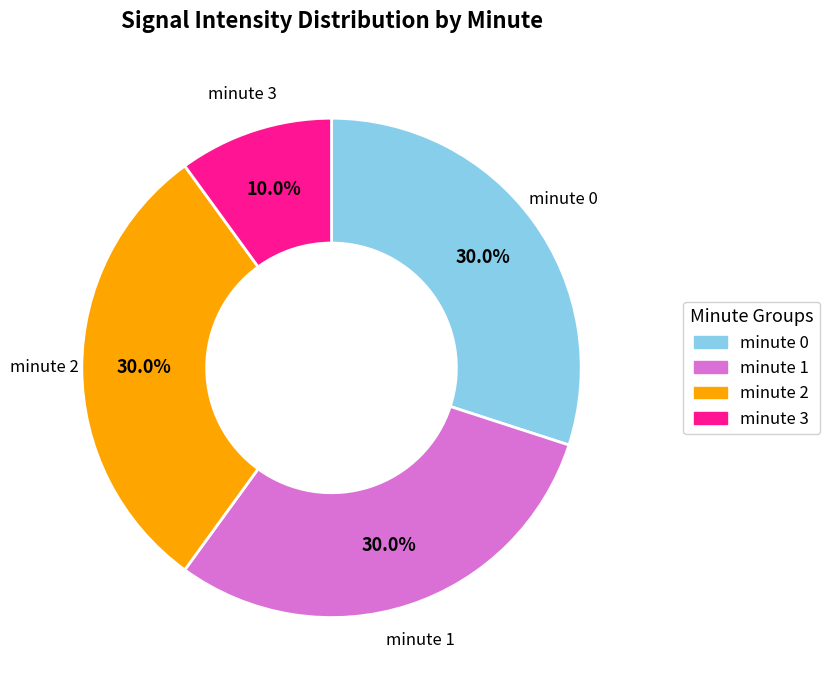

To the nearest percent, what percentage of the pie is minute 0?

30%